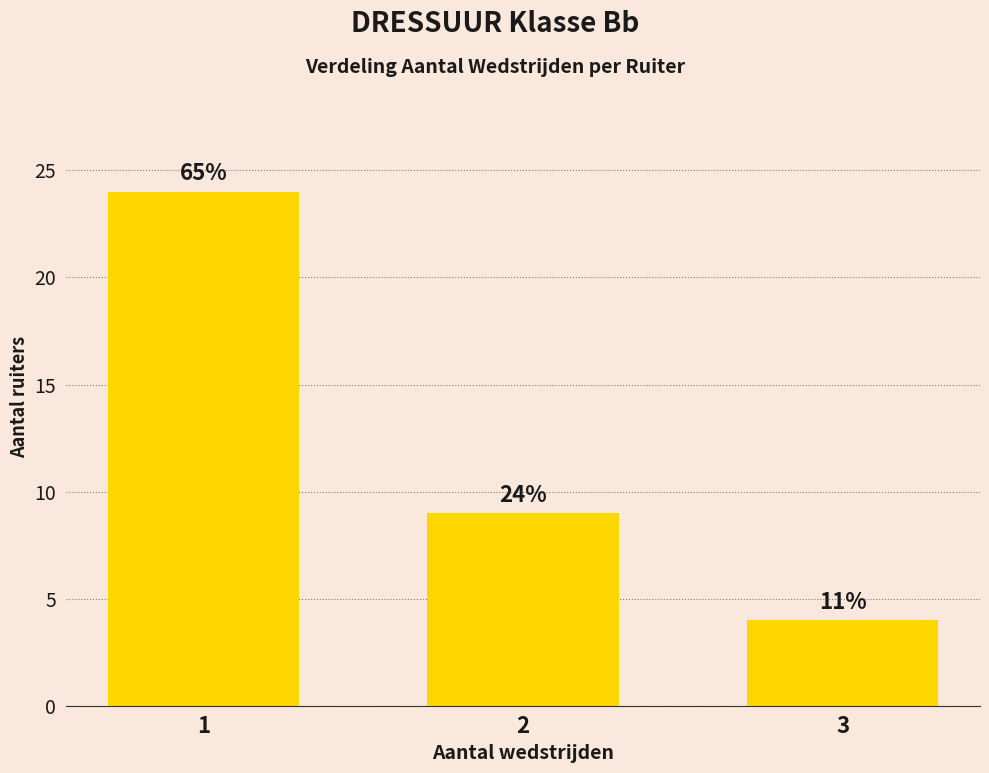

What is the ratio of the value at 3 to the value at 2?

0.4